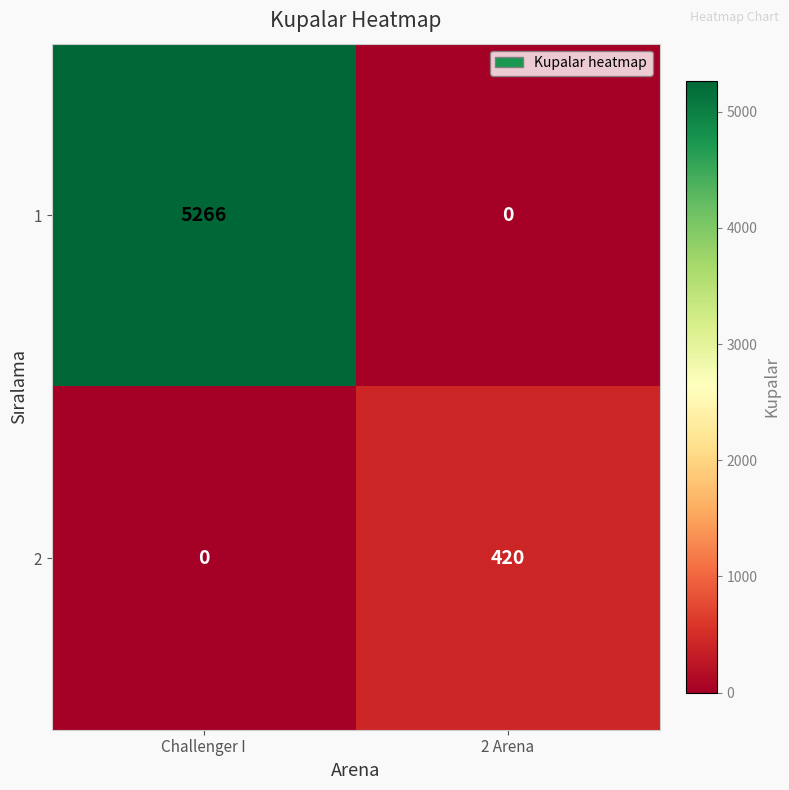

List the series in order of their overall mean, lowest first.

2, 1